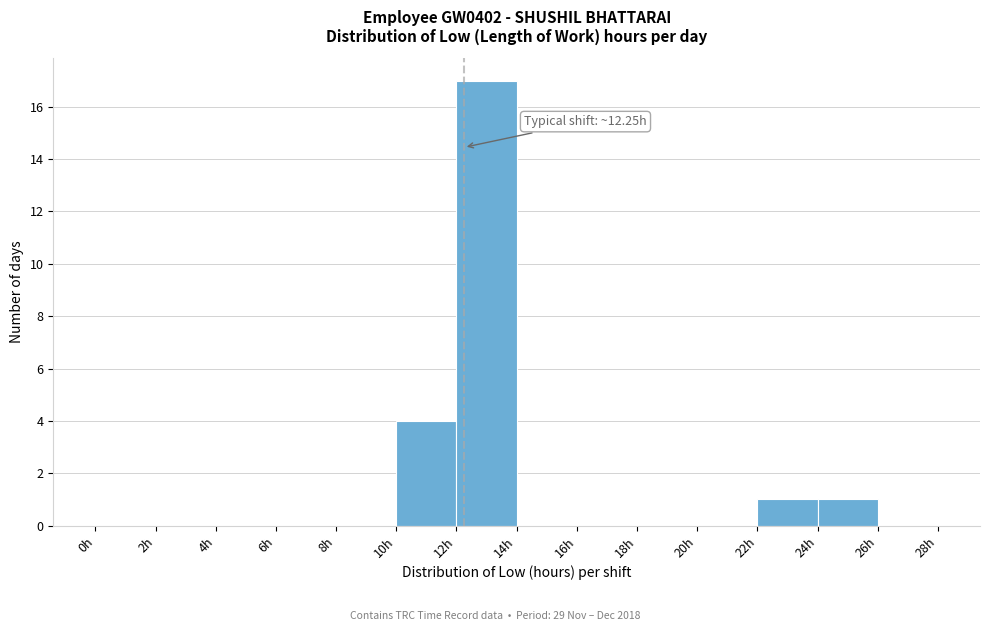

Over which range of the x-axis is the bar tallest?

12 to 14